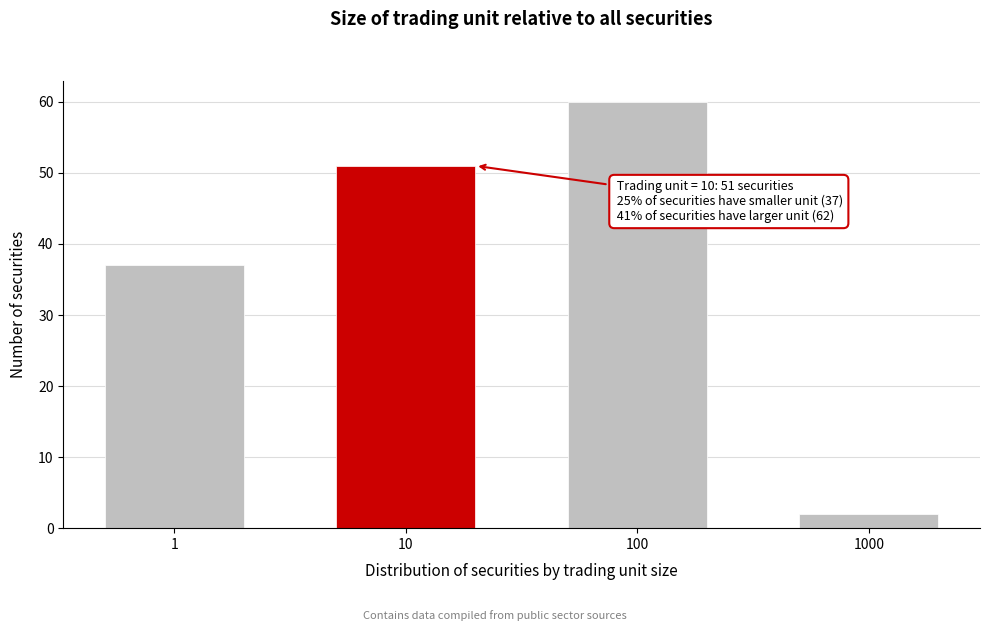

Reading left to right, list all the values displayed in this chart.

37	51	60	2